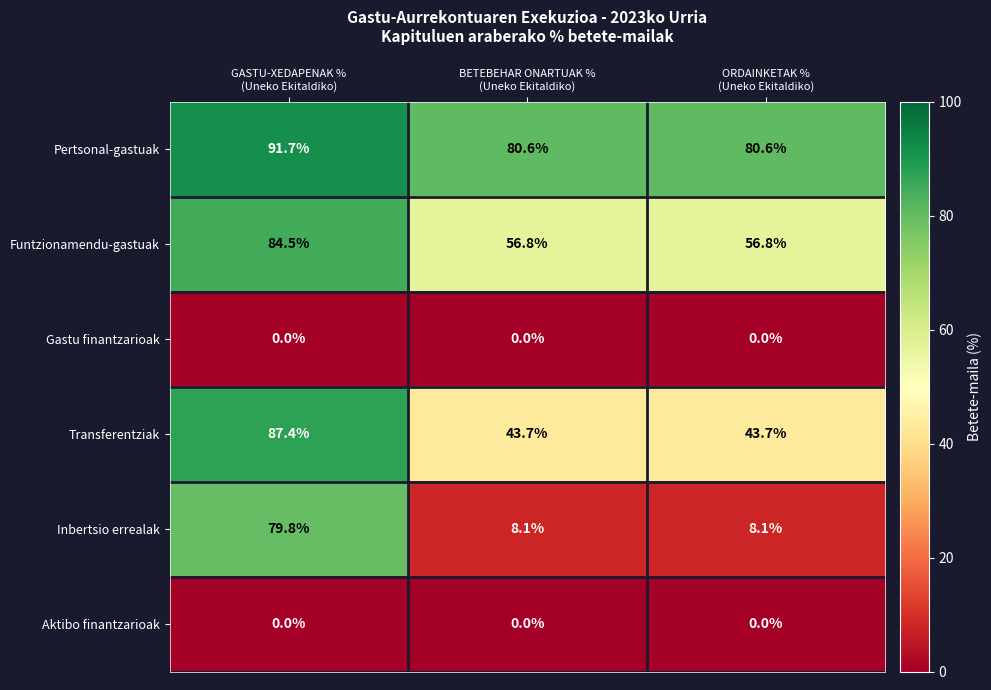

What is the total value across all series at ORDAINKETAK %
(Uneko Ekitaldiko)?

189.2